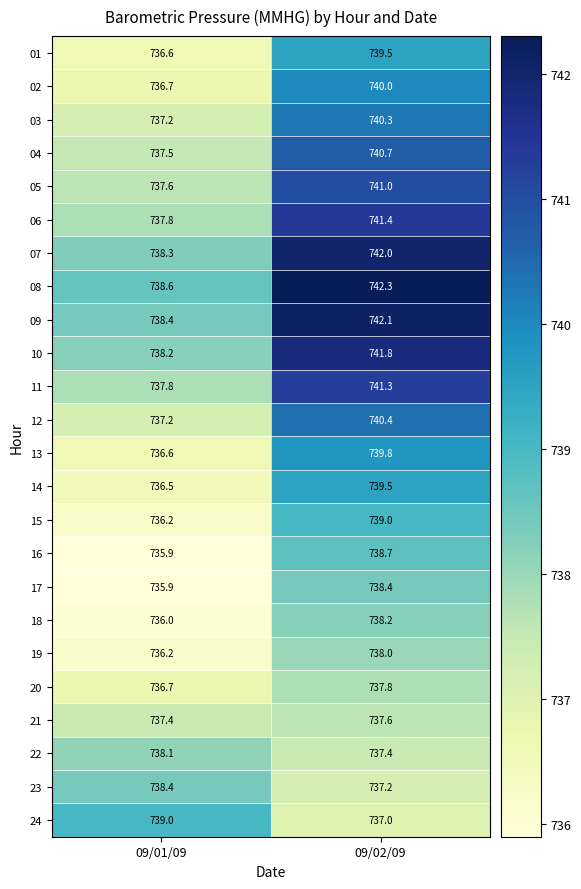

What is the spread (max minus min) of values at 09/01/09?

3.1